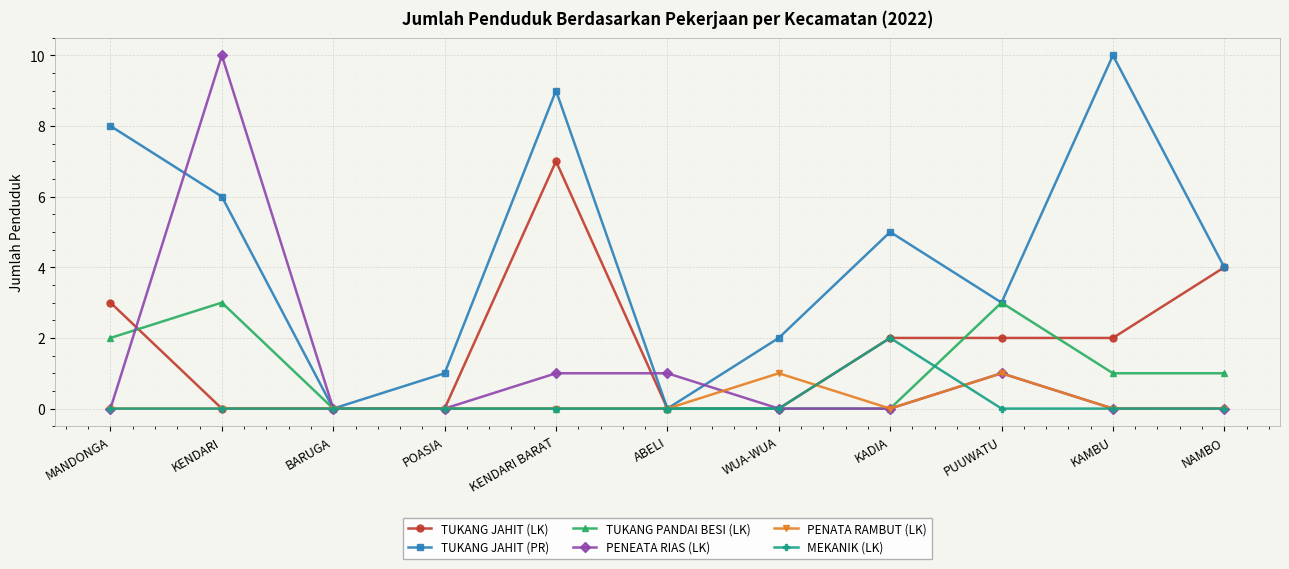

What is the sum of all TUKANG JAHIT (LK) values?

20